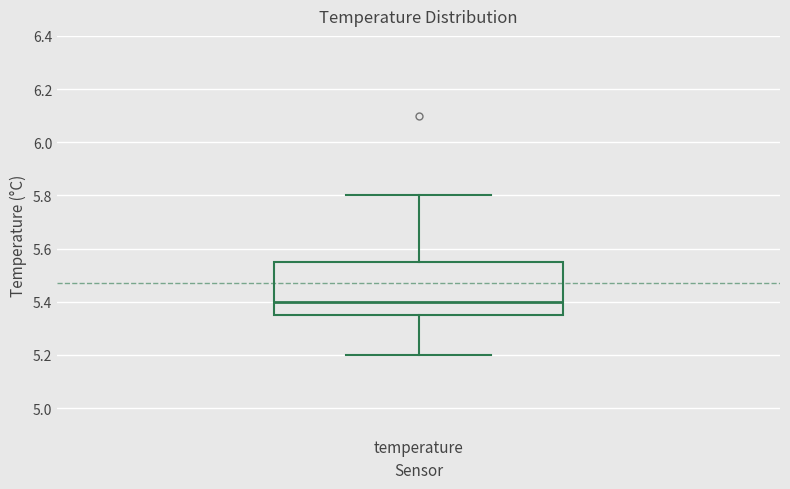

Read this box plot against the y-axis: the position of the median line, the range covered by the box, and the ends of both whiskers. The values are not printed on the chart, so give them approximately, as read against the axis.

median 5.40, box 5.36 to 5.56, whiskers 5.20 to 5.80